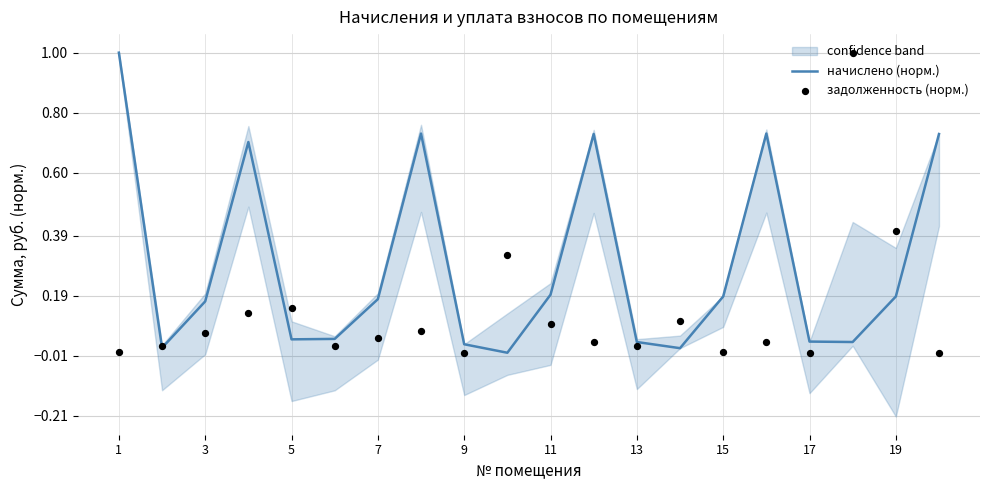

The начислено (норм.) series shows 0.1 at 7. True or false?

False